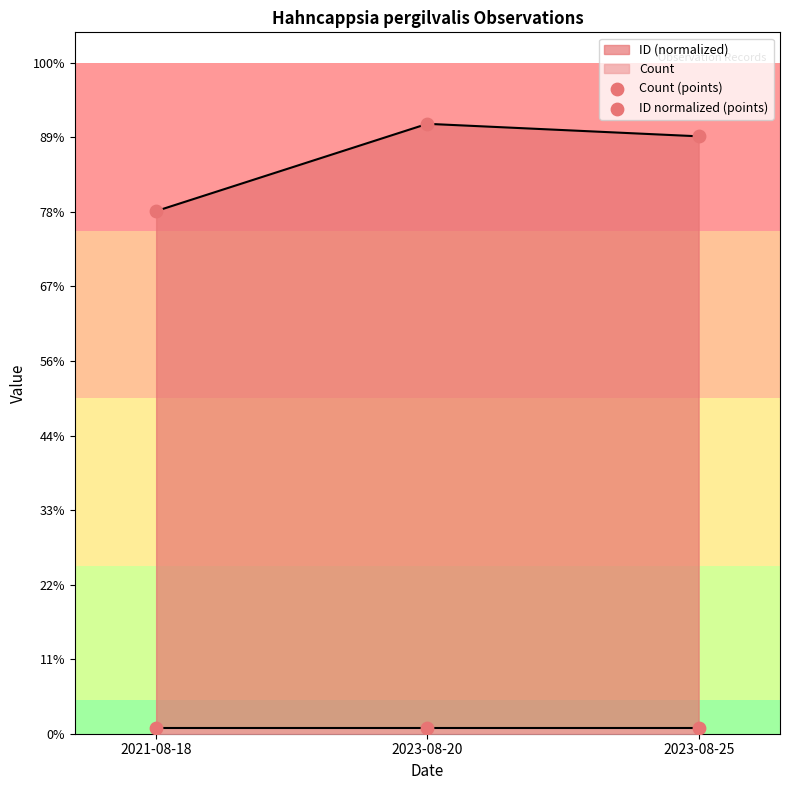

Which series contains the lowest Y value?

Count (points)